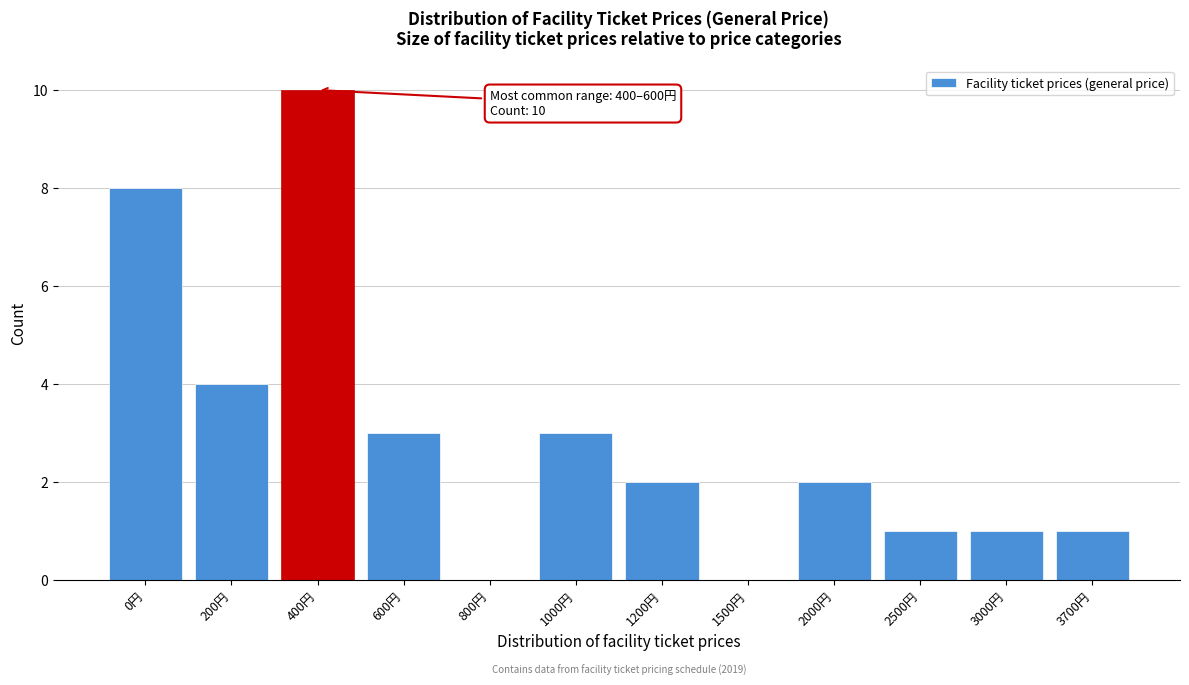

Reading right to left, extract all data points from this chart.

3700円=1	3000円=1	2500円=1	2000円=2	1500円=0	1200円=2	1000円=3	800円=0	600円=3	400円=10	200円=4	0円=8